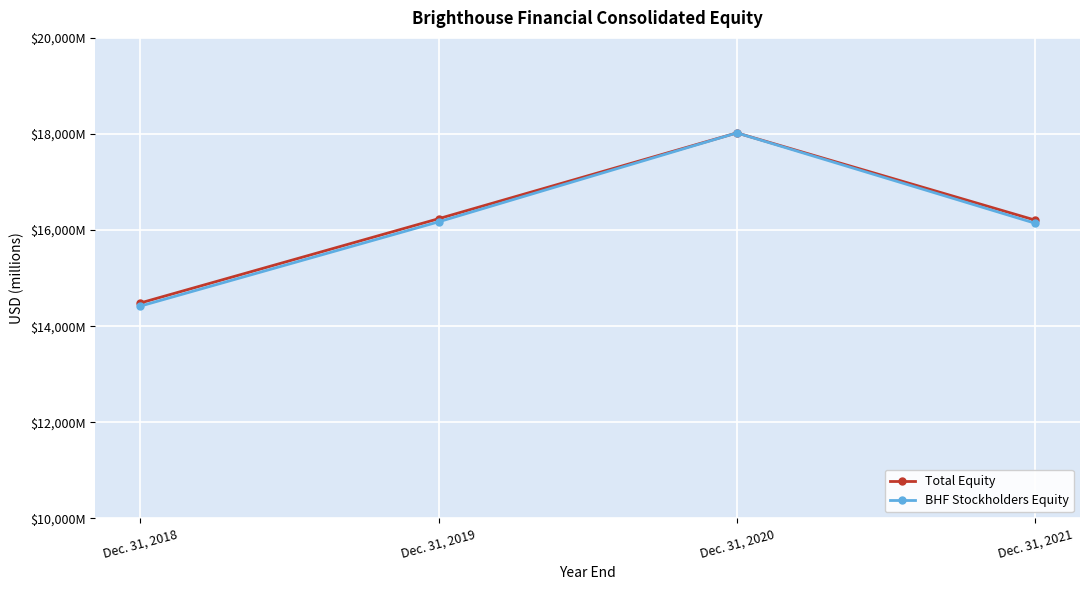

Read the BHF Stockholders Equity value at Dec. 31, 2018.

14418